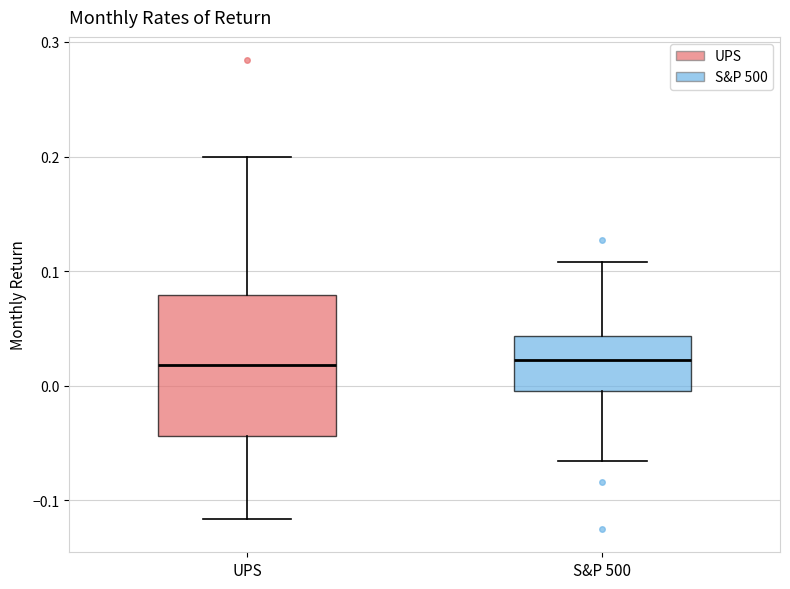

Comparing the boxes themselves (not the whiskers), which one is the tallest?

UPS